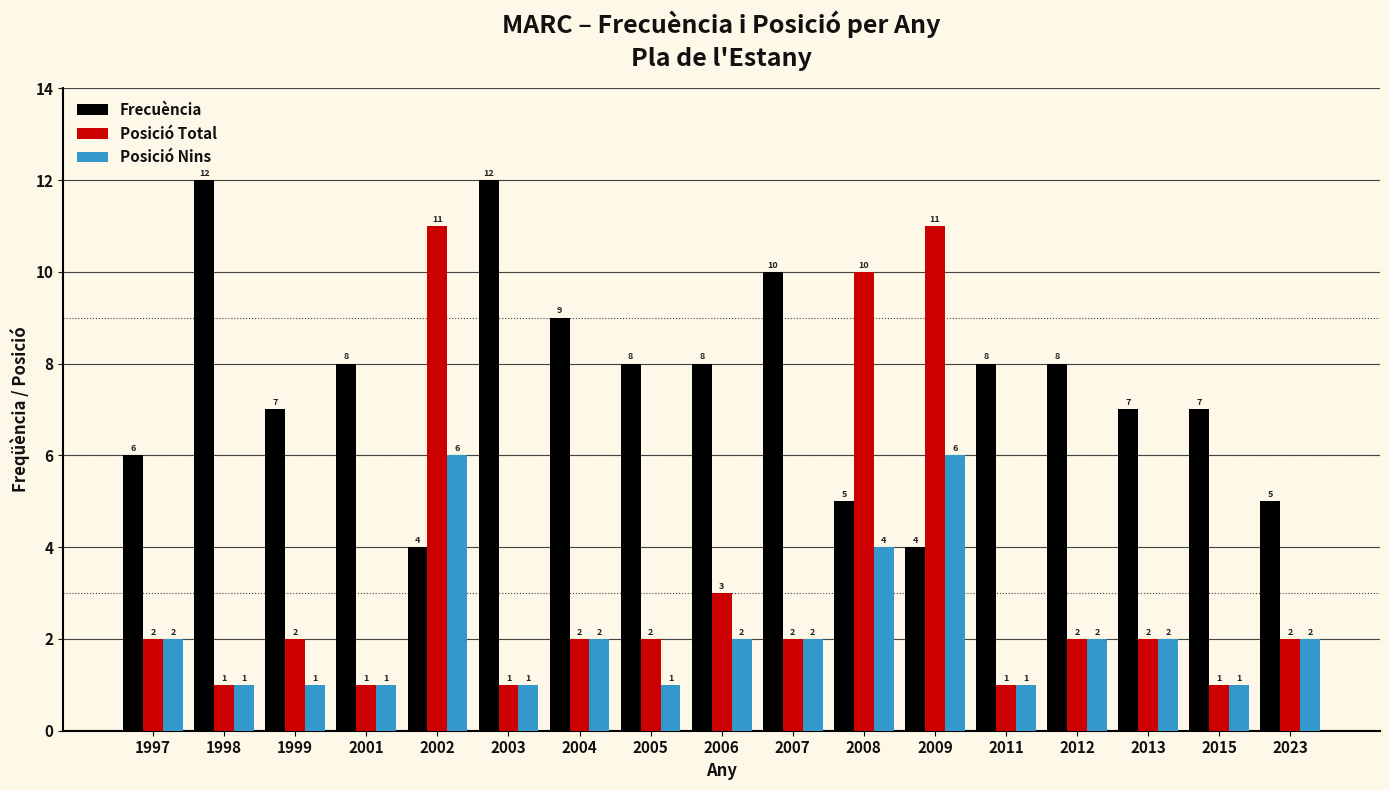

Does the chart contain stacked bars?

No